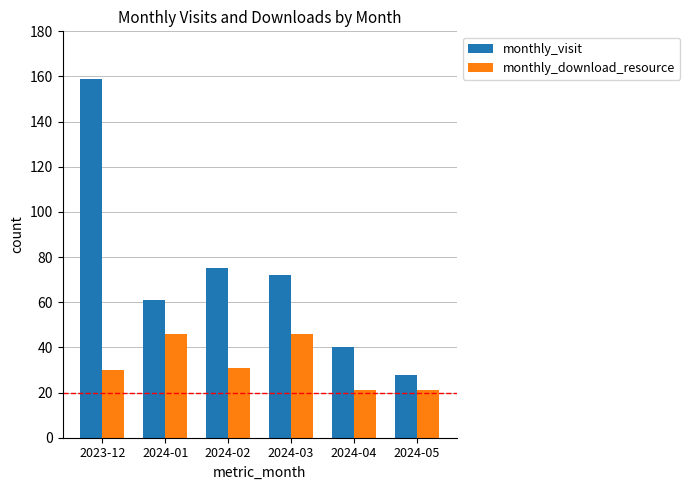

Does the chart contain stacked bars?

No